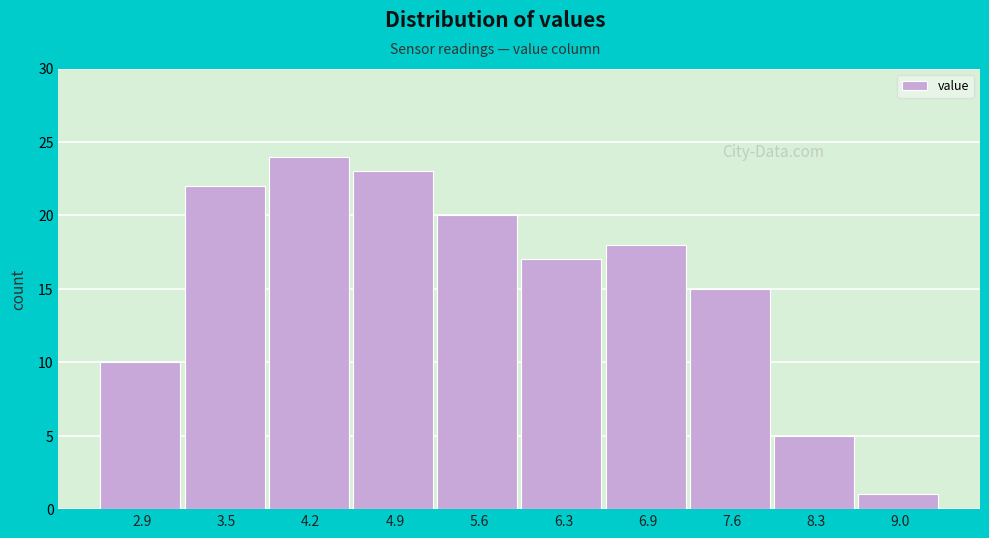

Reading left to right, list every bar in this chart as the range it spans on the x-axis followed by its height. Neither the bar edges nor the heights are printed on the chart, so give them approximately, as read against the axes.

2.5 to 3.2: 10
3.2 to 3.9: 22
3.9 to 4.6: 24
4.6 to 5.2: 23
5.2 to 5.9: 20
5.9 to 6.6: 17
6.6 to 7.3: 18
7.3 to 7.9: 15
7.9 to 8.6: 5
8.6 to 9.3: 1